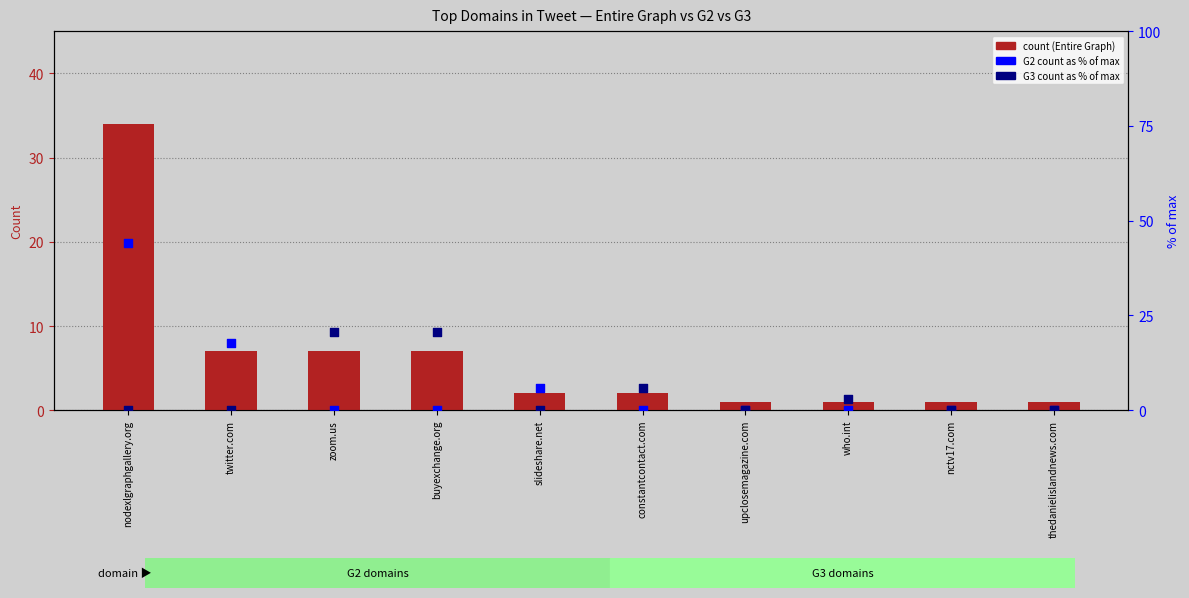

Which series has the largest Y range (max minus min)?

G2 Count (% of max)